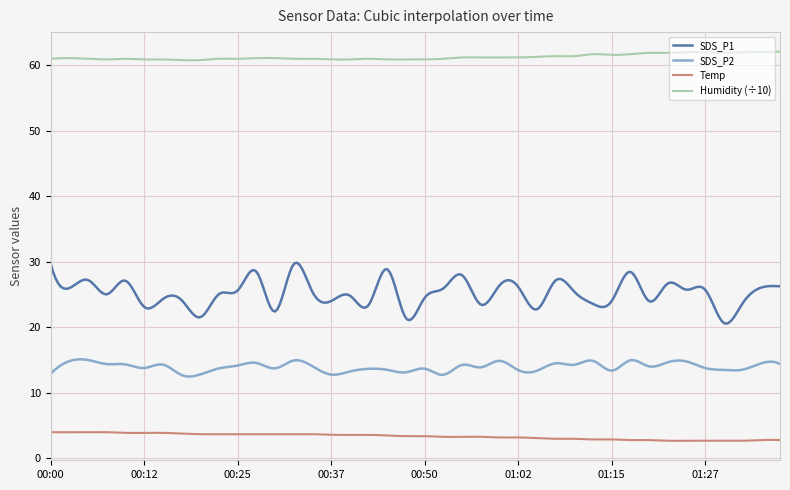

What is the difference between the maximum and minimum values in the SDS_P2 series?

2.6